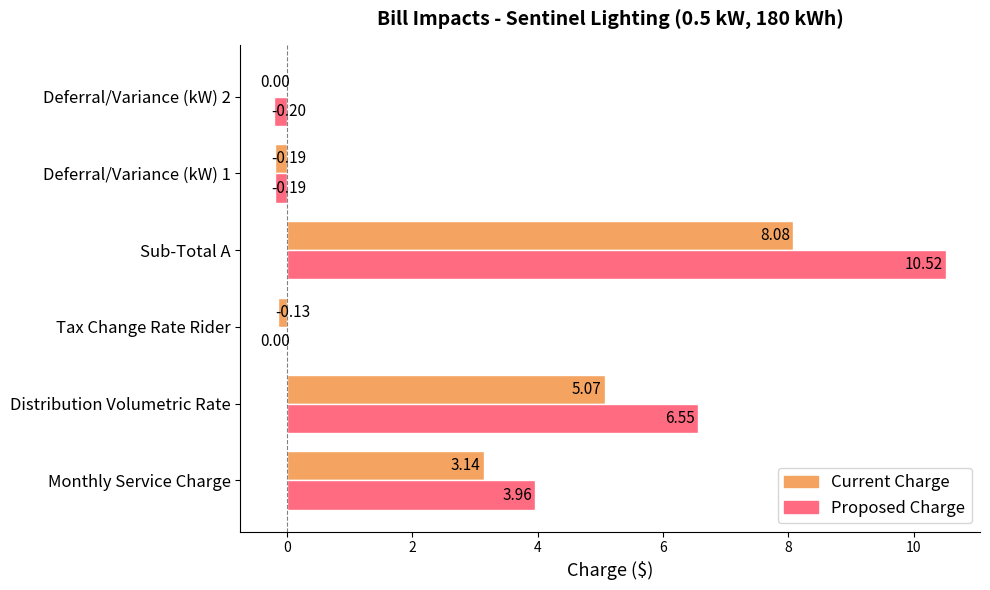

At which category is the sum across all series the highest?

Sub-Total A